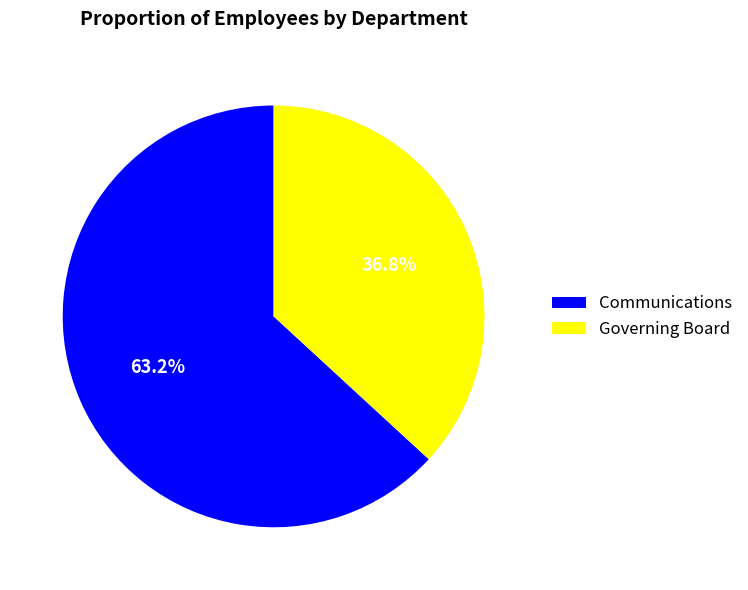

Which category has the biggest portion of the pie?

Communications